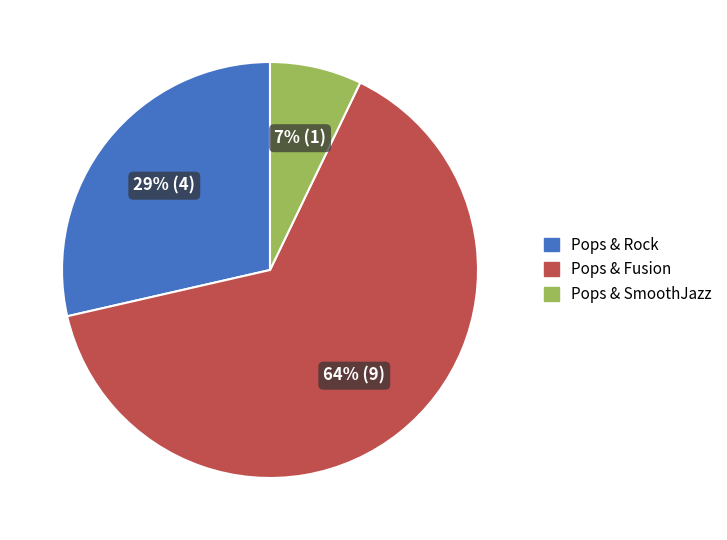

Is the sum of Pops & SmoothJazz and Pops & Rock greater than half?

No